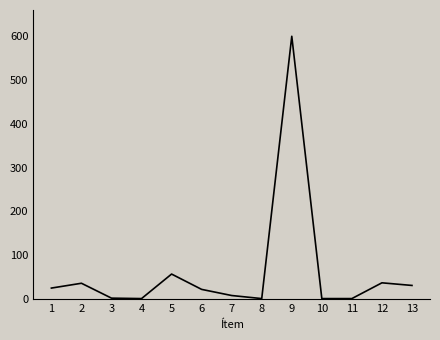

What is the greatest value displayed?

600